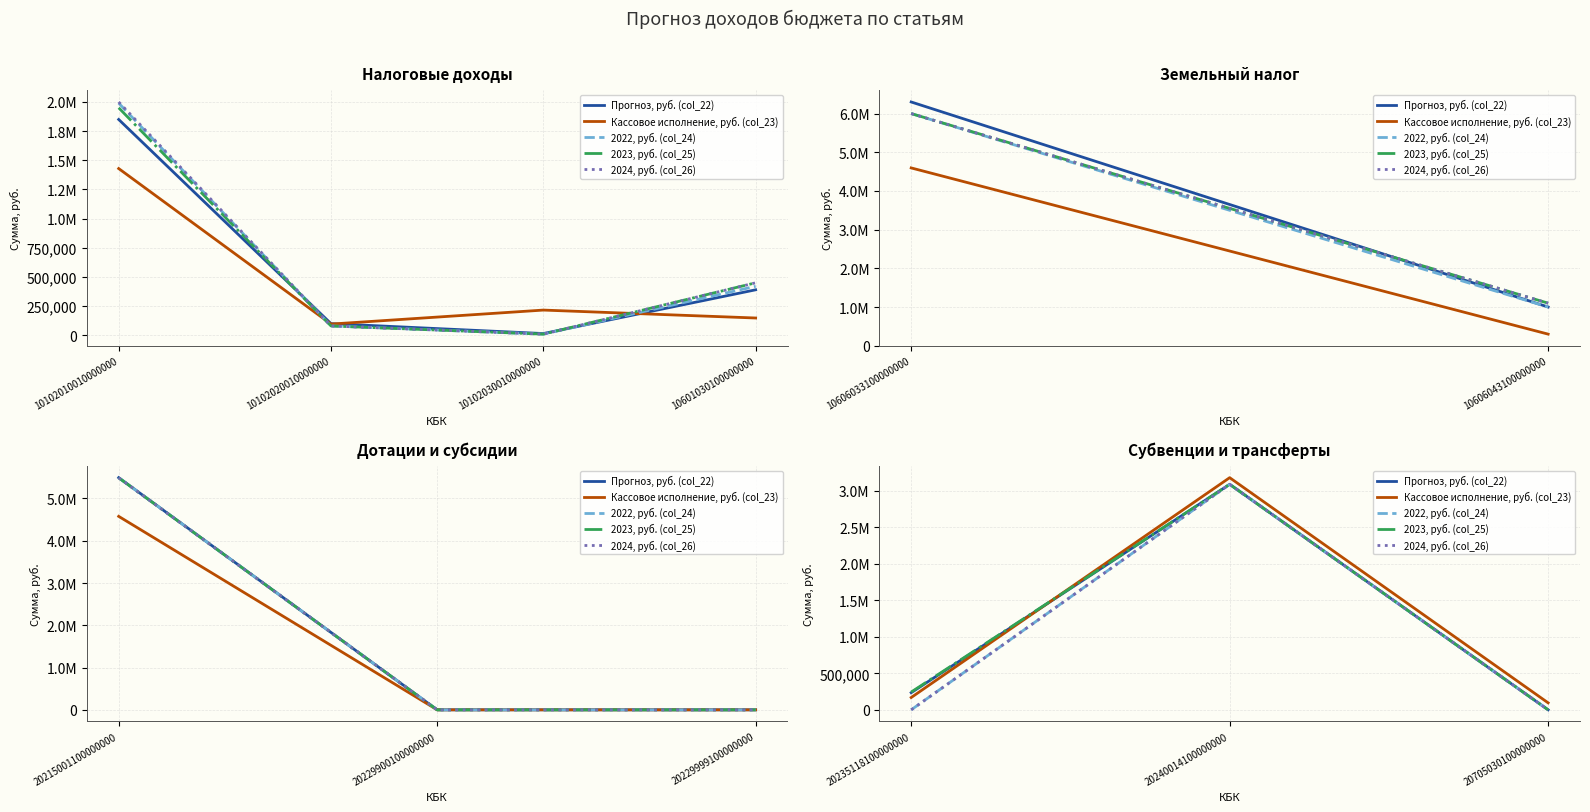

The 2022, руб. (col_24) series shows -1680650.0 at 20235118100000000. True or false?

False